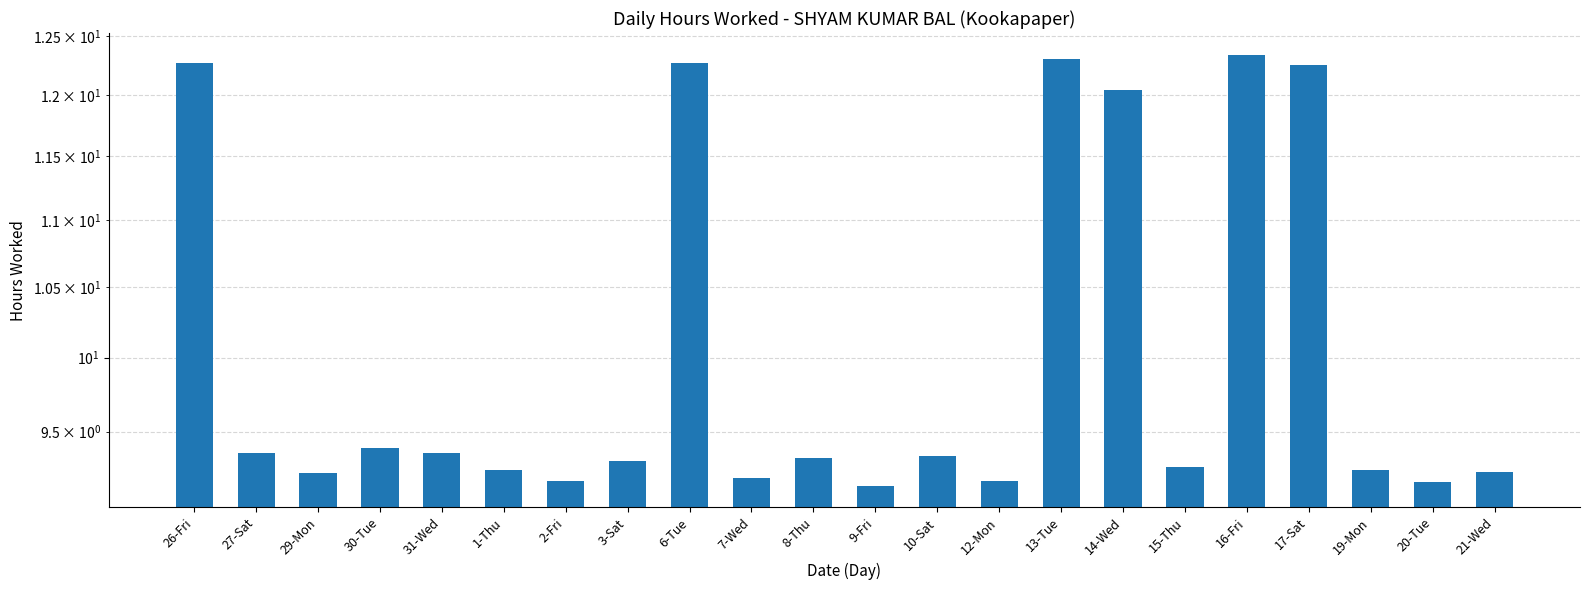

At which label is the value closest to 10?

30-Tue